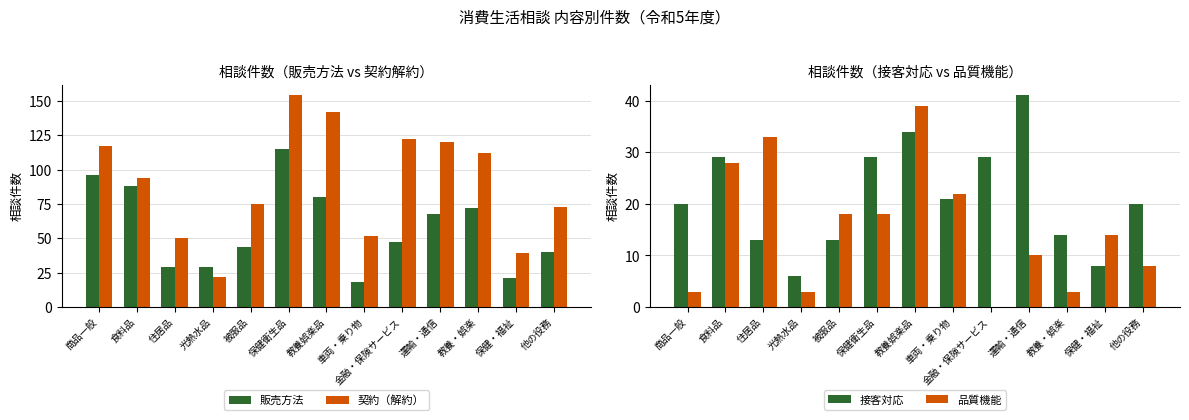

At which category is the sum across all series the highest?

保健衛生品